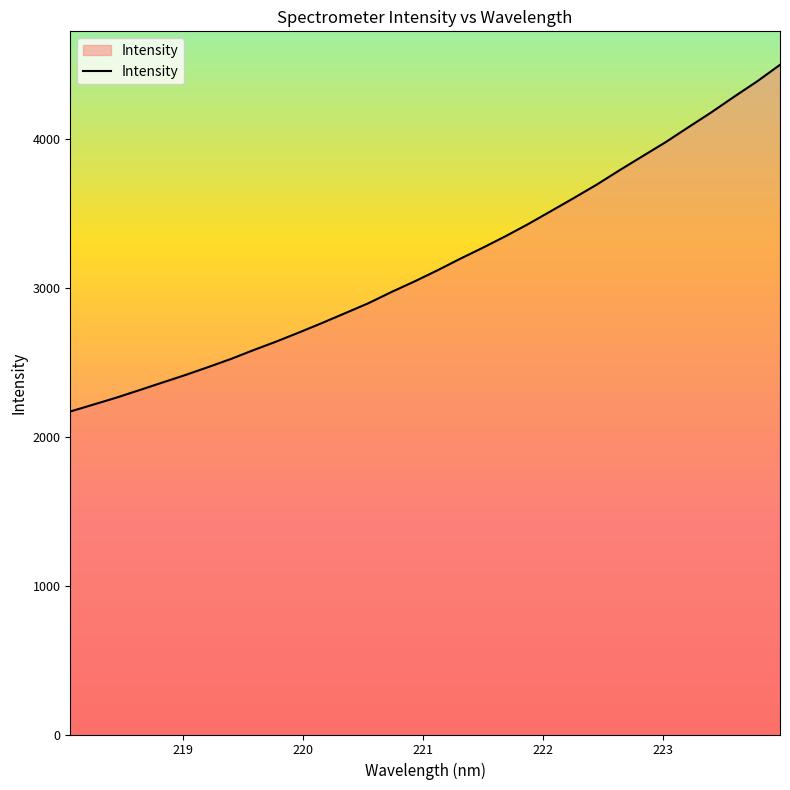

What is the difference between the maximum and minimum values?

2330.1